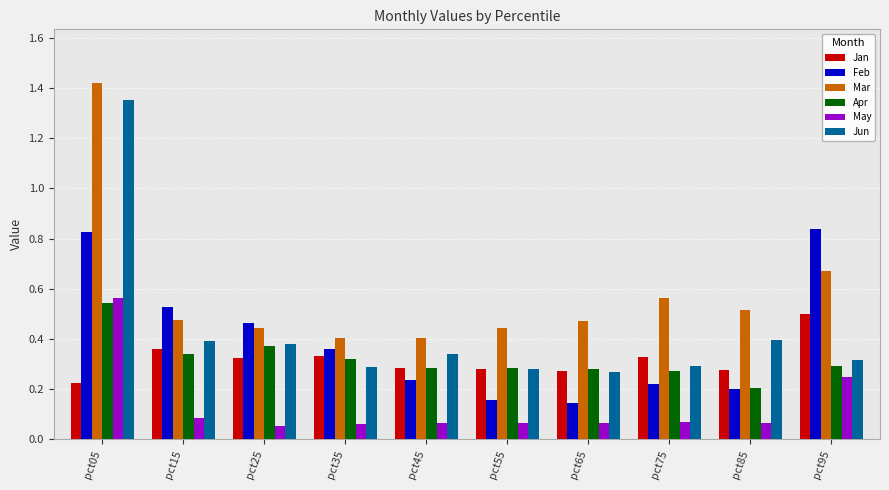

Which label corresponds to the largest value in the chart?

pct05